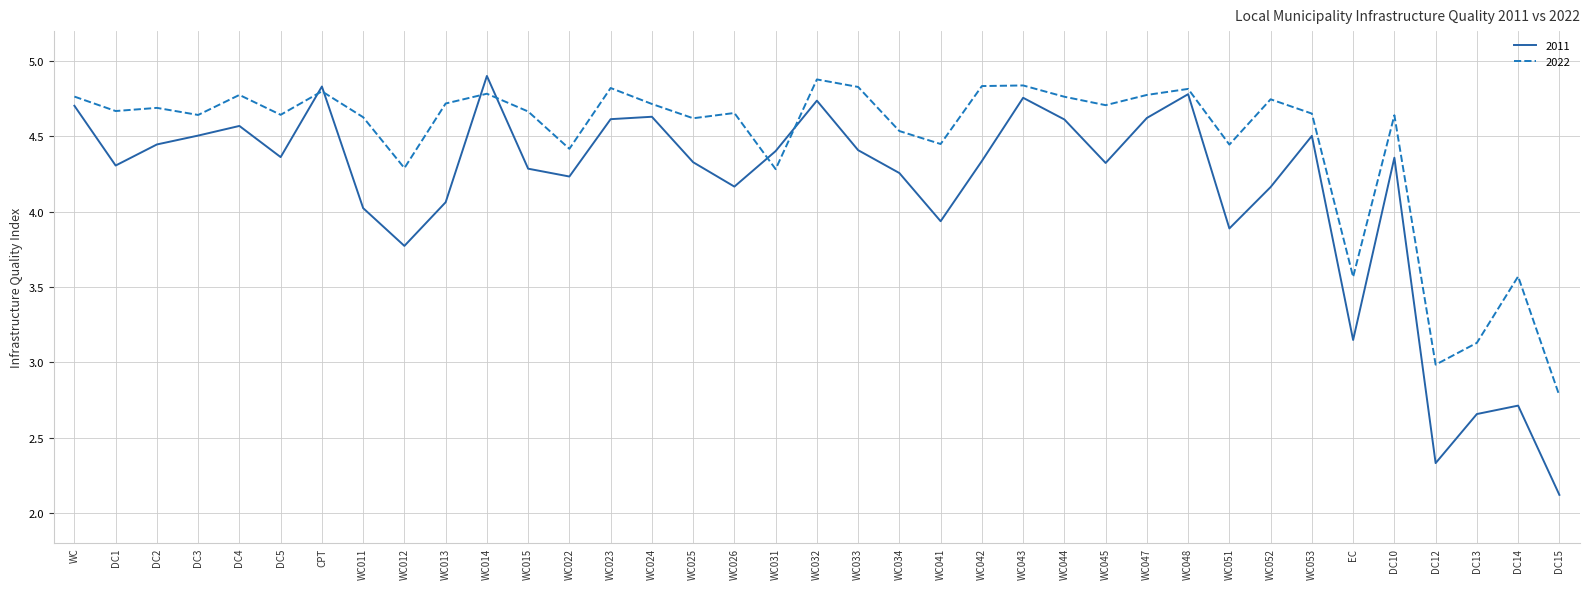

In 2011, how many points are lower than both neighbors (excluding endpoints)?

10